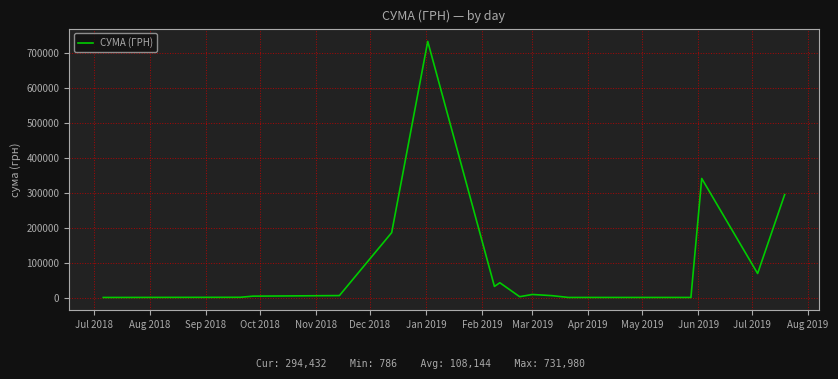

What is the greatest value displayed?

731980.0